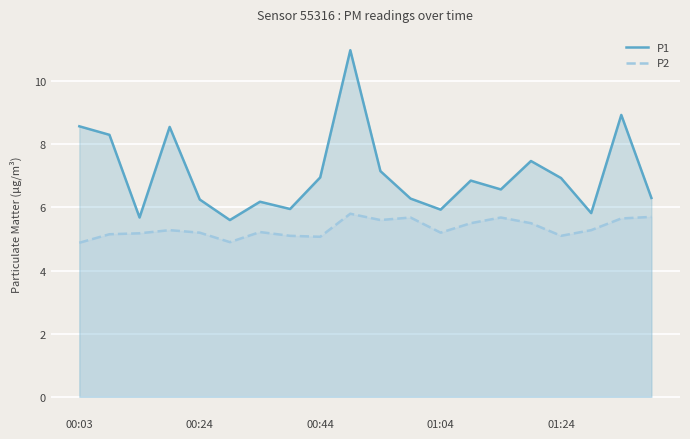

What is the total value across all series at 13?

12.3